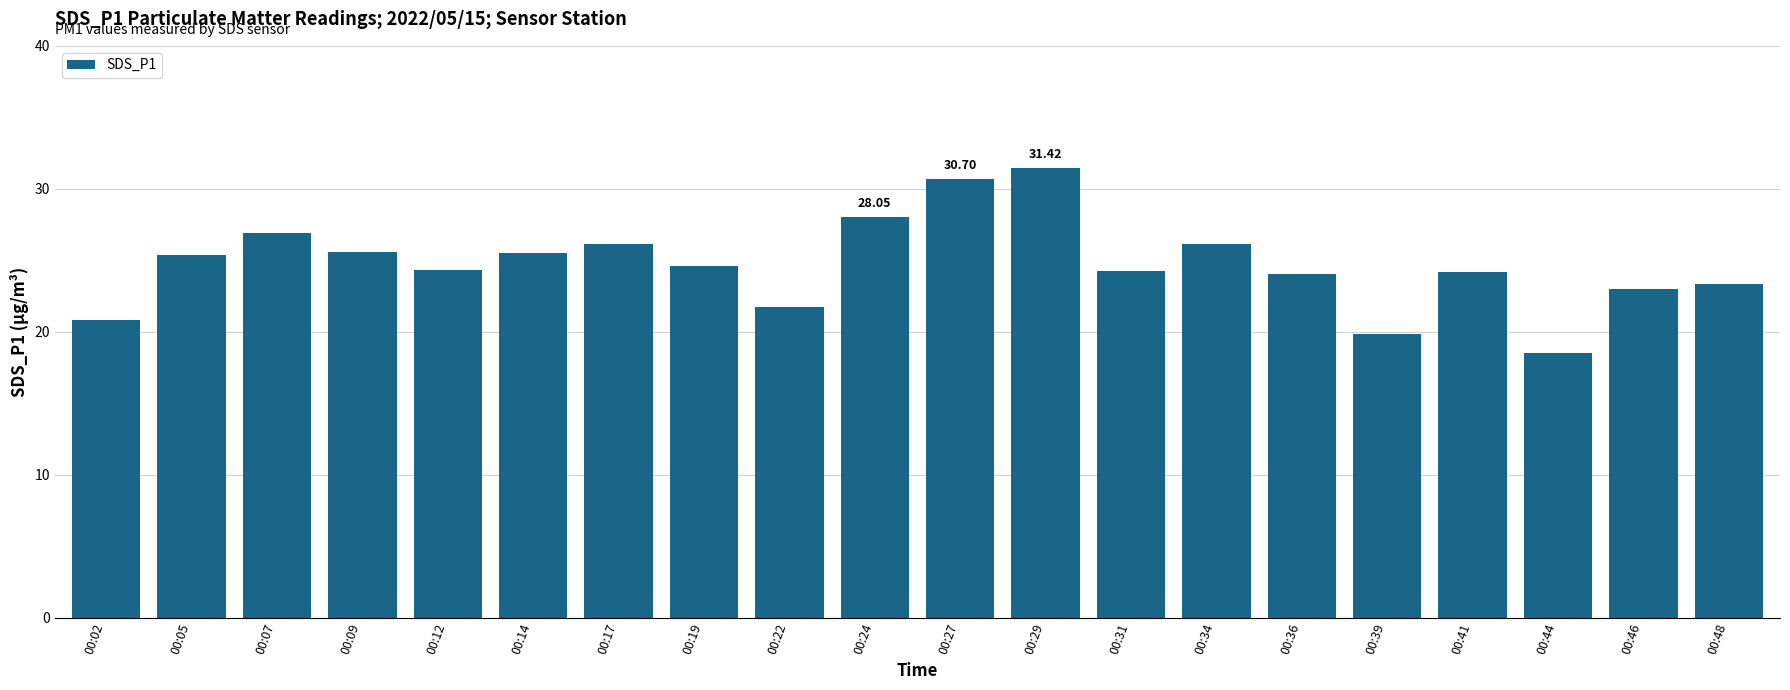

Count the number of data series in this chart.

1